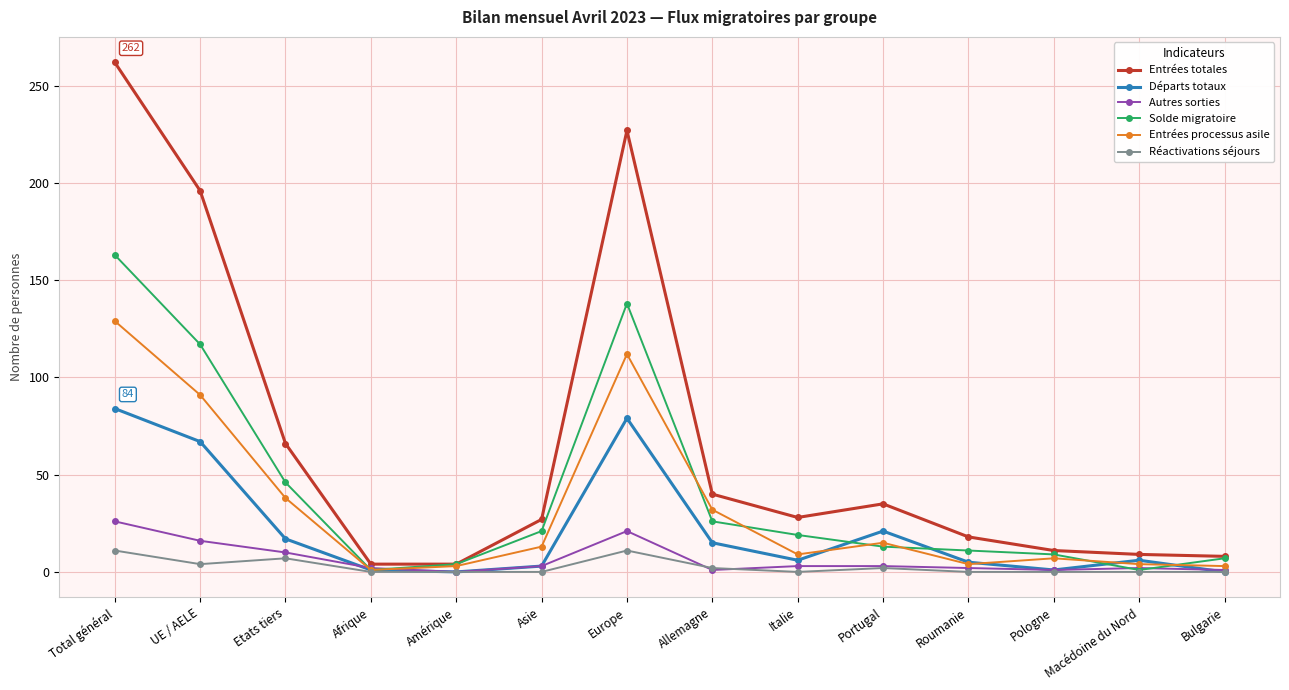

What is the maximum value shown in the chart?

262